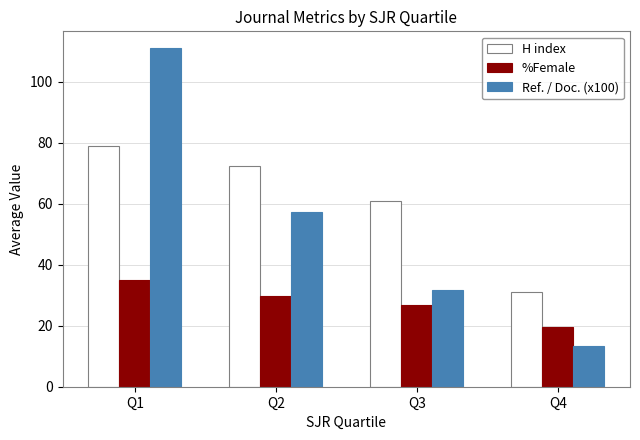

Is the value of H index at Q1 greater than the value of Ref. / Doc. (x100) at Q3?

Yes